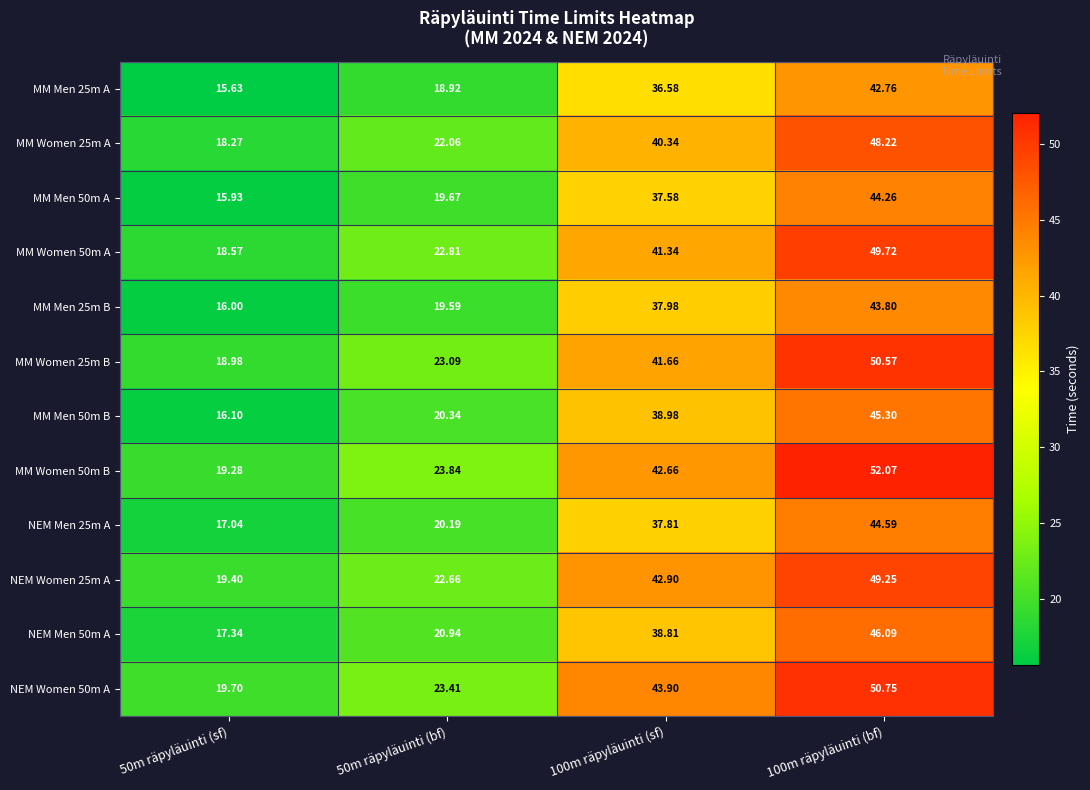

At which category is the sum across all series the highest?

100m räpyläuinti (bf)